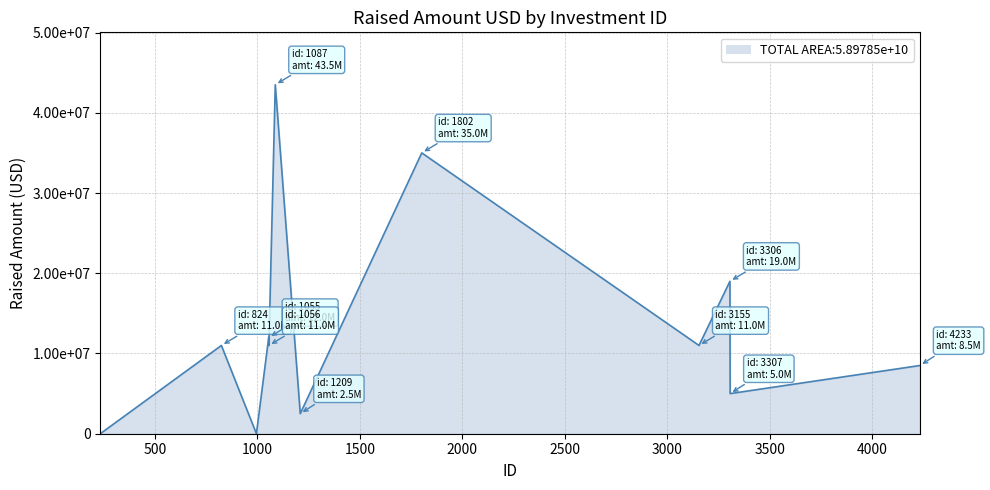

True or false: there are more than 0 points higher than both neighbors.

True